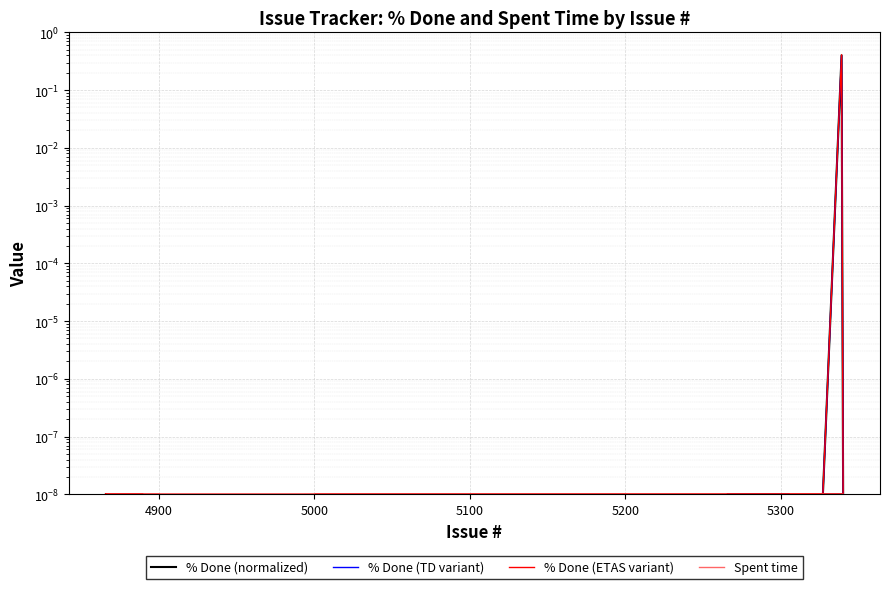

True or false: % Done (ETAS variant) and % Done (TD variant) cross at least once.

False